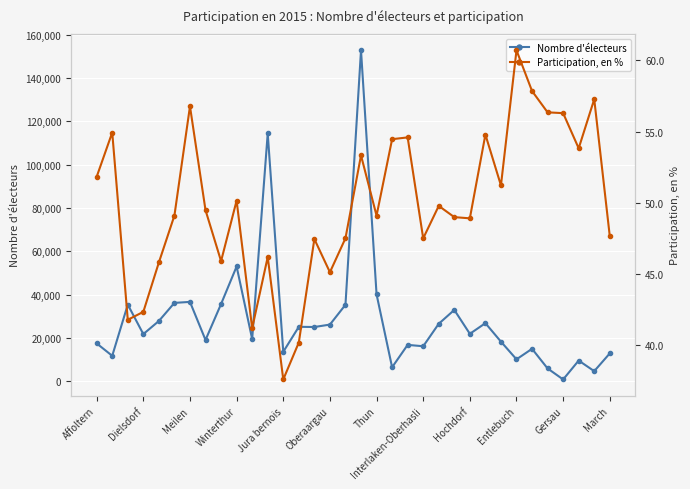

What value does the Participation, en % series have at 14?

47.4